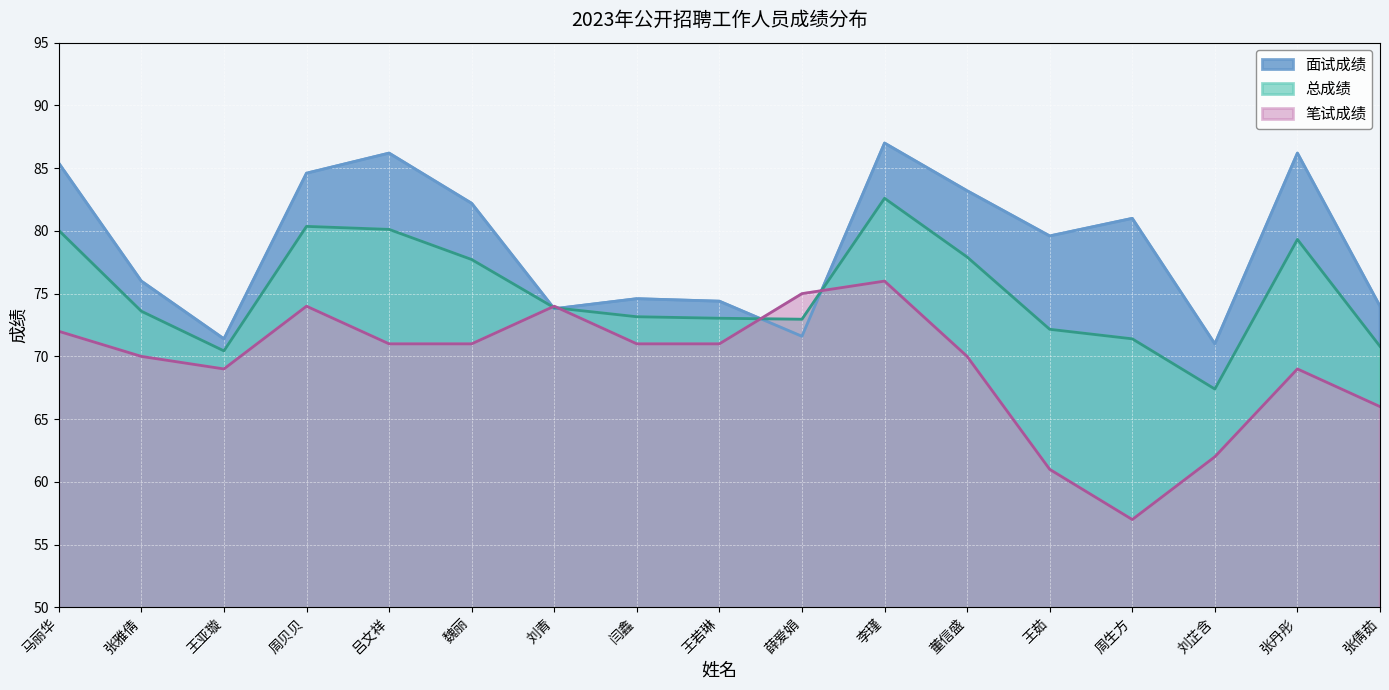

What is the total value across all series at 周生方?

209.4